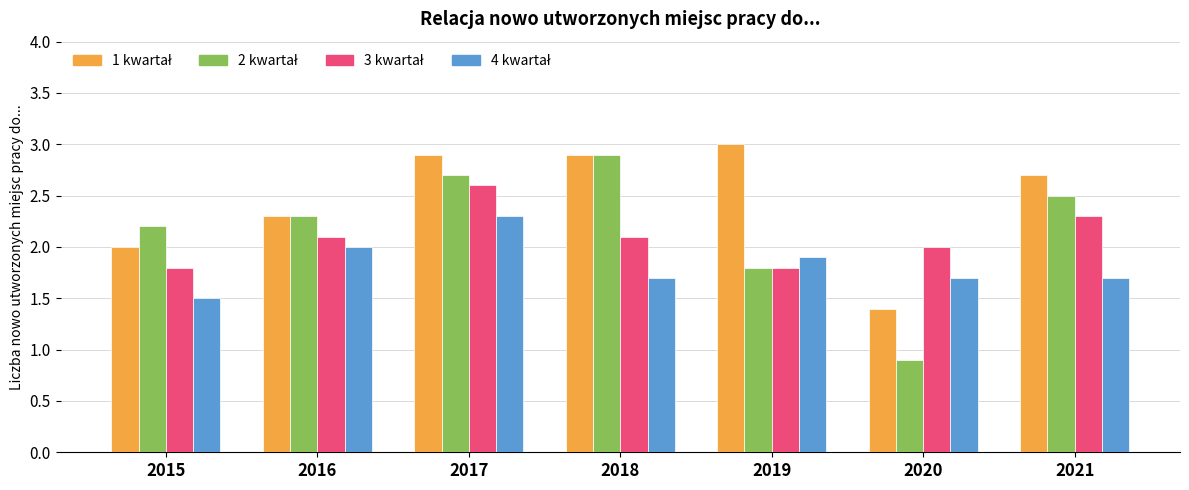

What is the greatest value displayed?

3.0